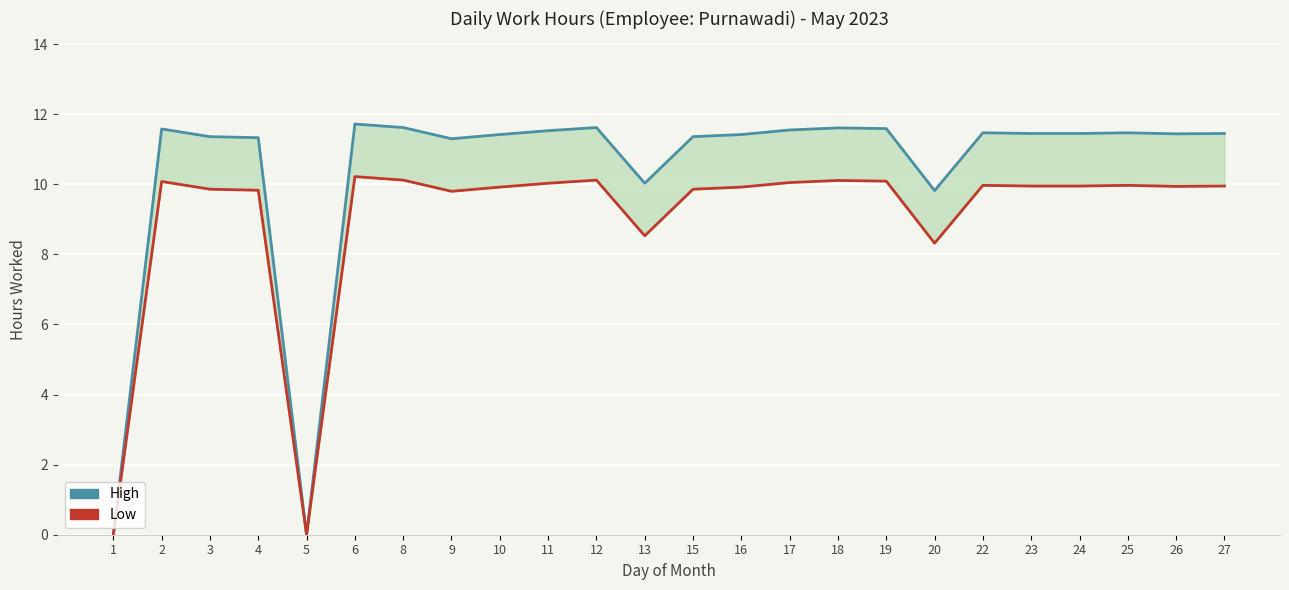

At which category is the sum across all series the highest?

6